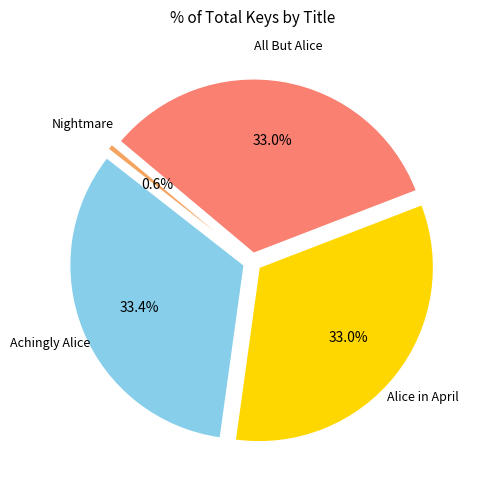

What portion of the pie excludes Alice in April?

67.0%